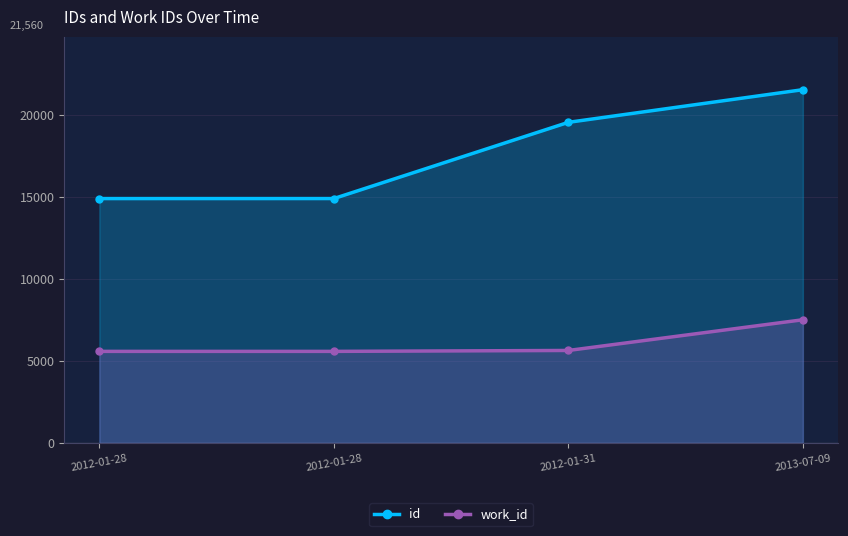

Rank the series at 2012-01-31 from highest to lowest value.

id, work_id